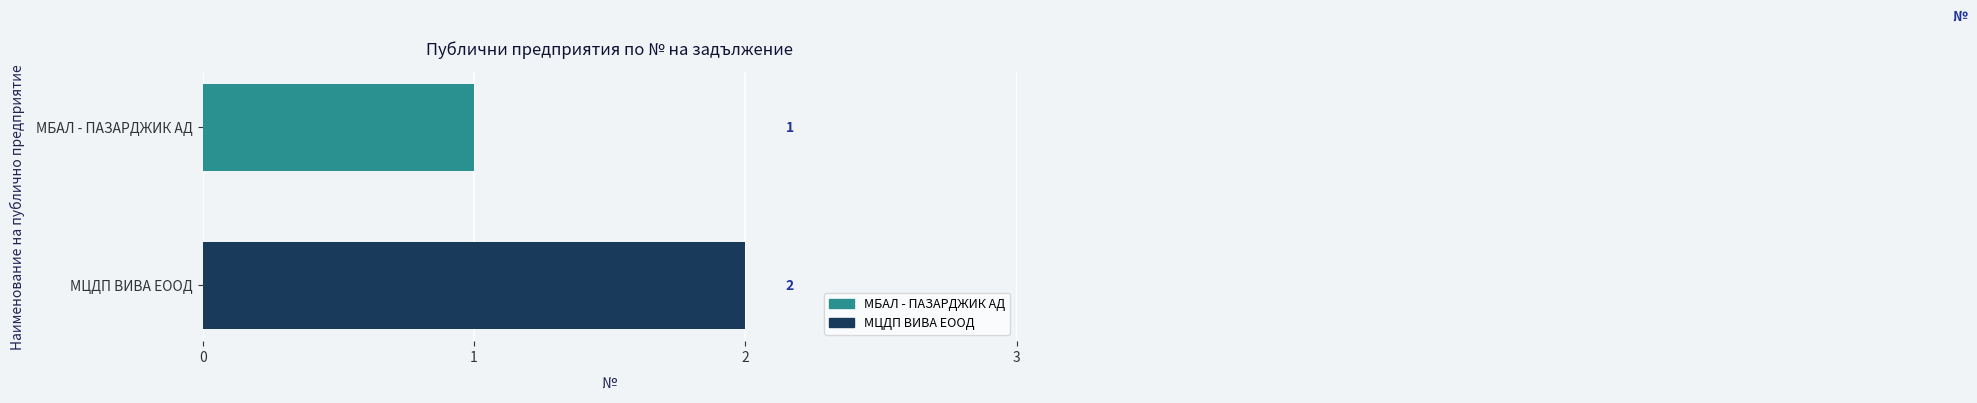

What position from the top is МЦДП ВИВА ЕООД?

2